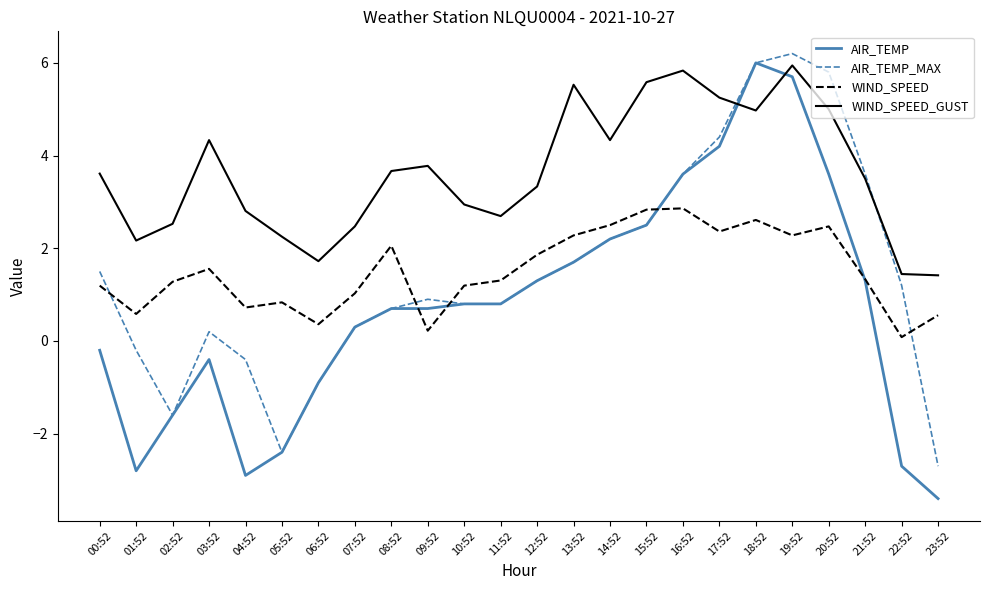

What is the smallest value displayed?

-3.4